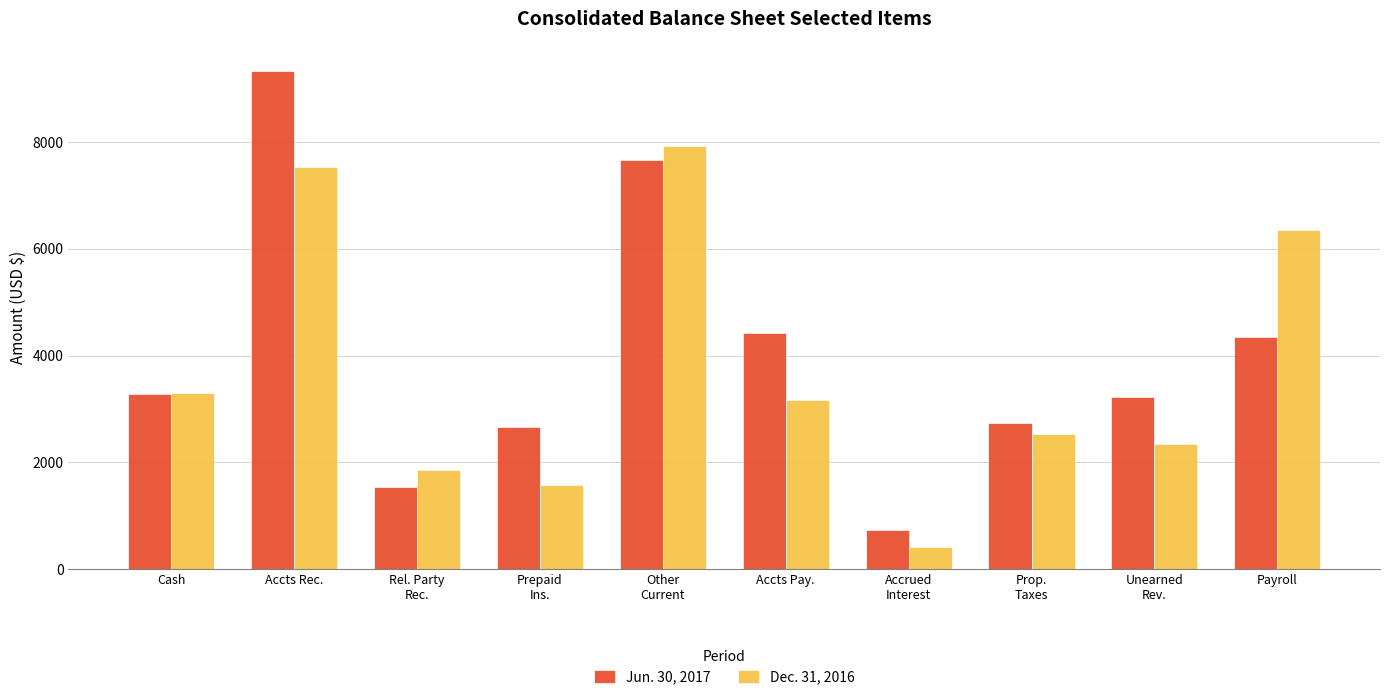

What is the label of the 3rd bar from the left?

Rel. Party
Rec.